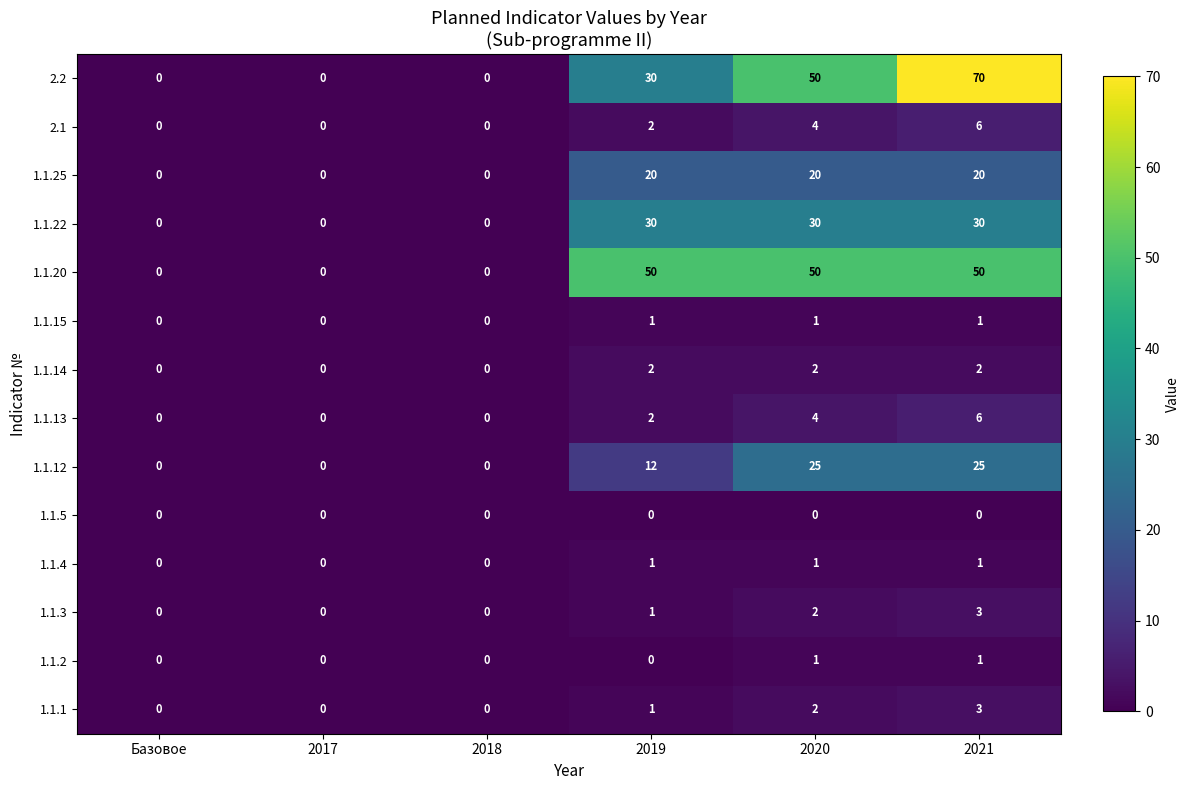

What is the difference between the second highest and minimum values in the 2.1 series?

4